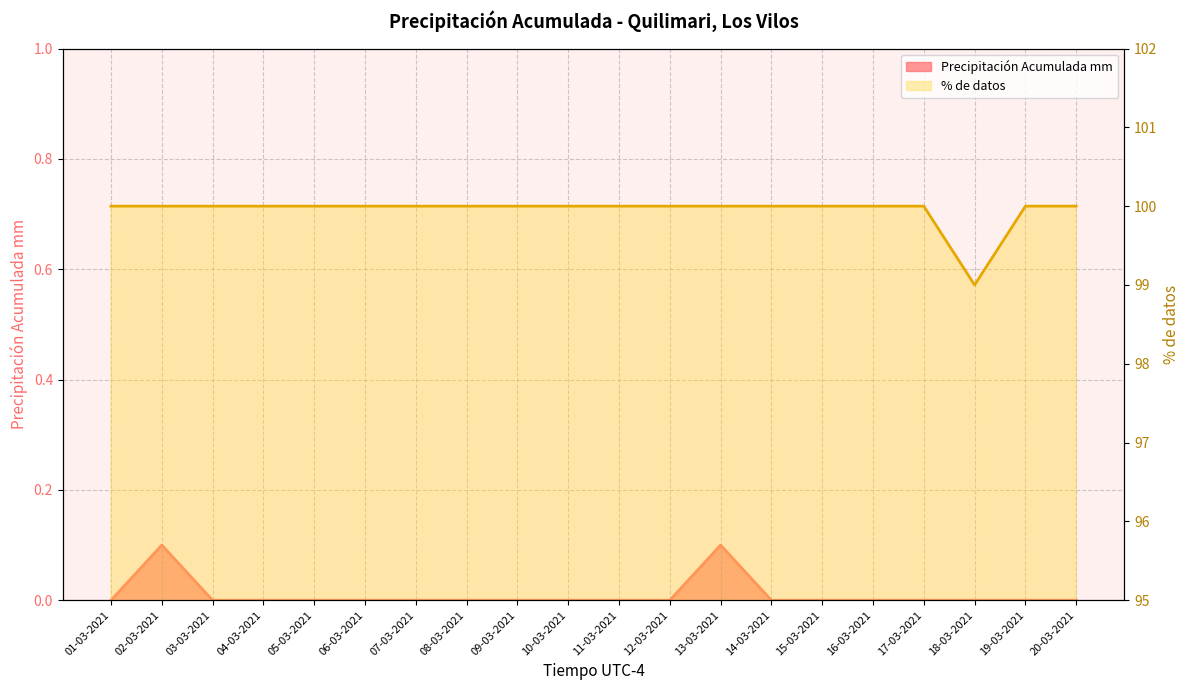

The value of Precipitación Acumulada mm at 20-03-2021 is -0.0. True or false?

False